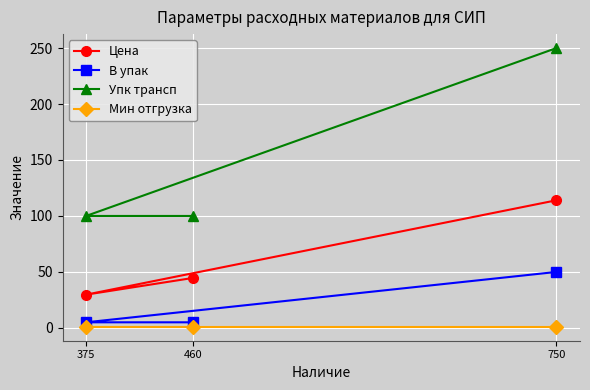

Reading left to right, extract all data points from this chart.

Цена: 375=29.7	460=44.6	750=114.0
В упак: 375=5.0	460=5.0	750=50.0
Упк трансп: 375=100.0	460=100.0	750=250.0
Мин отгрузка: 375=1.0	460=1.0	750=1.0